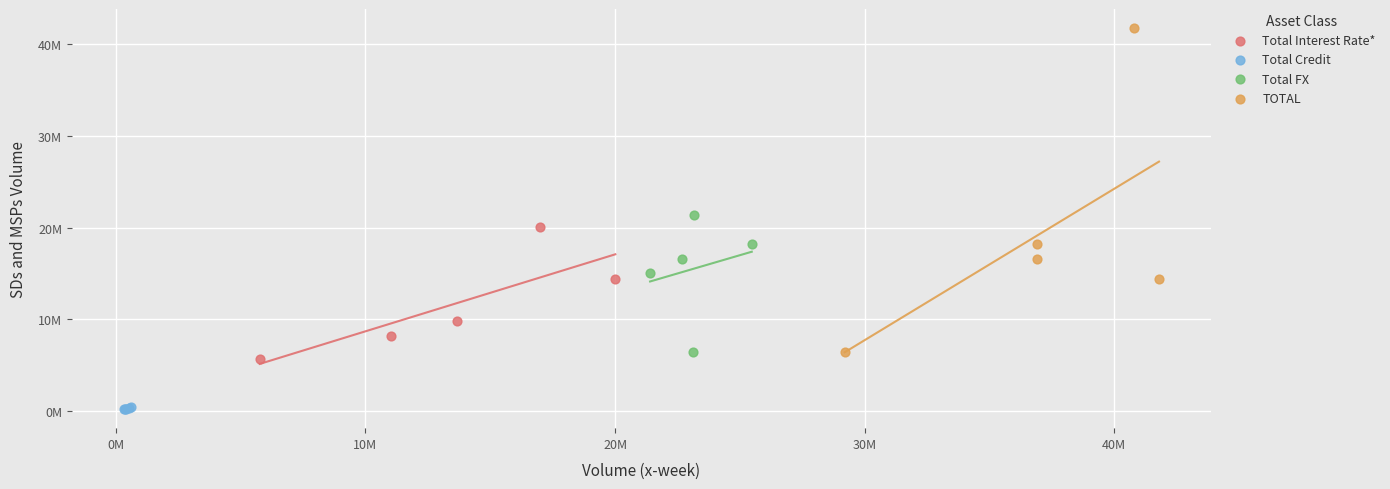

Which series contains the lowest Y value?

Total Credit